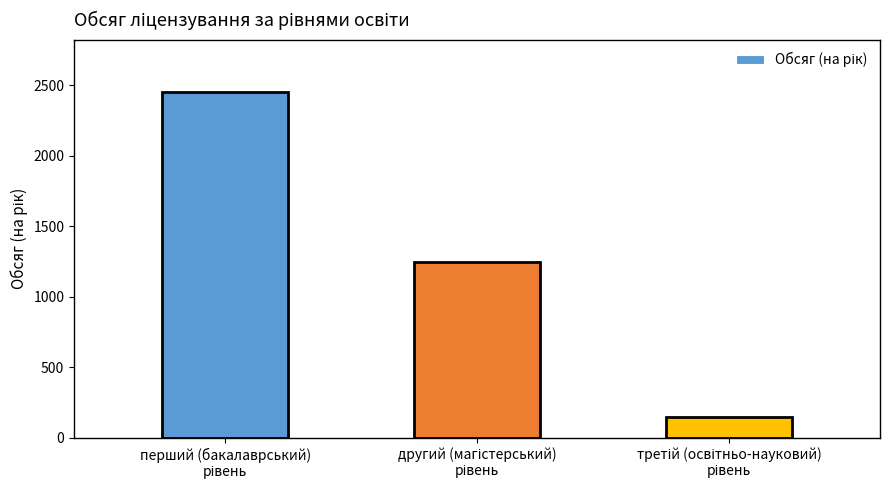

What is the greatest value displayed?

2455